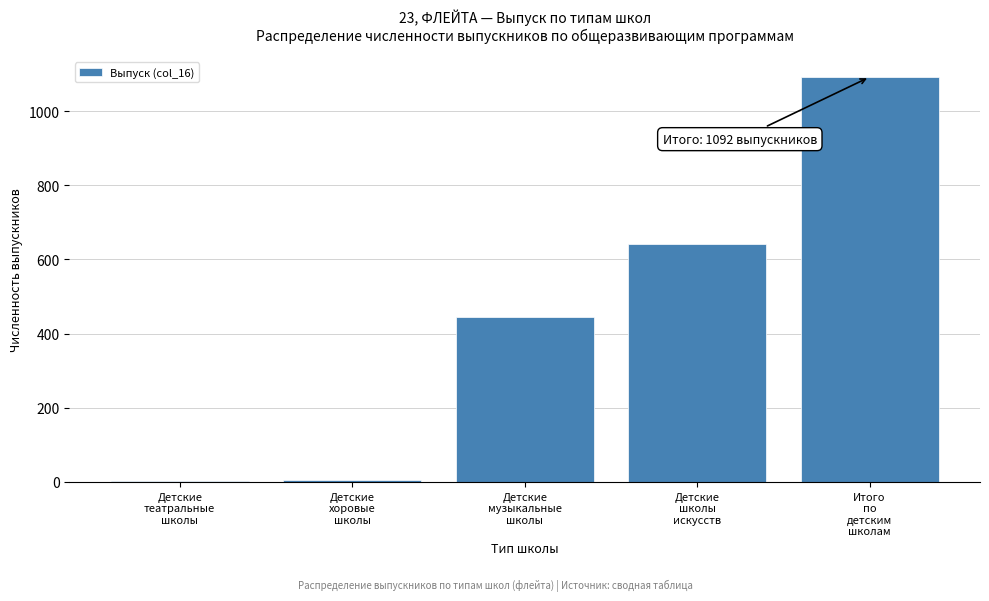

What is the greatest value displayed?

1092